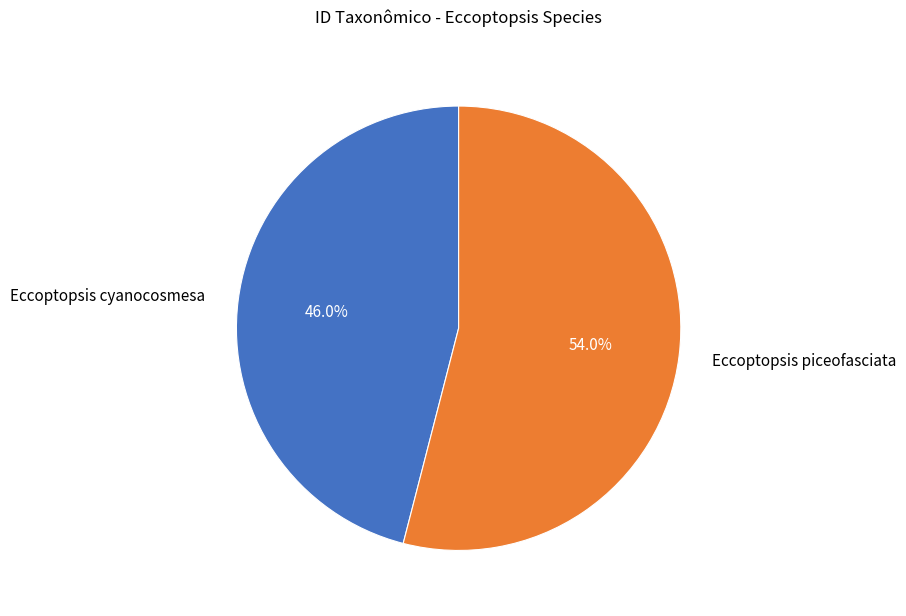

Approximately how many times larger is the value at Eccoptopsis cyanocosmesa compared to Eccoptopsis piceofasciata?

0.9